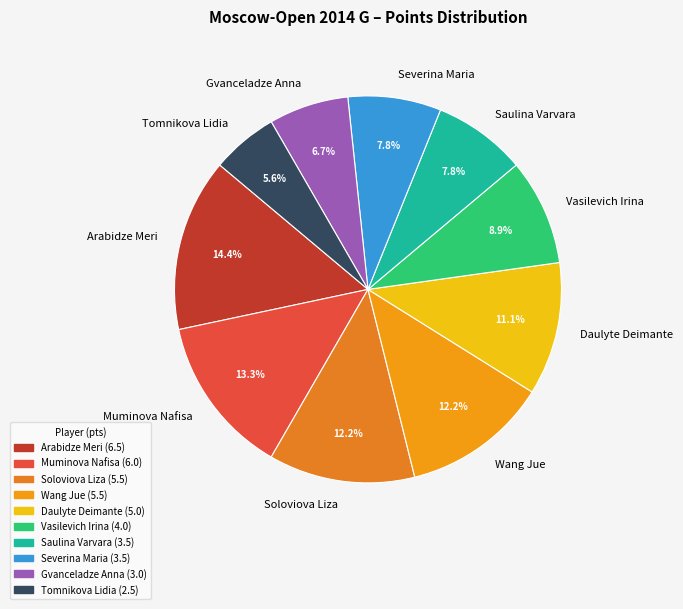

Which has a higher value, Muminova Nafisa or Tomnikova Lidia?

Muminova Nafisa